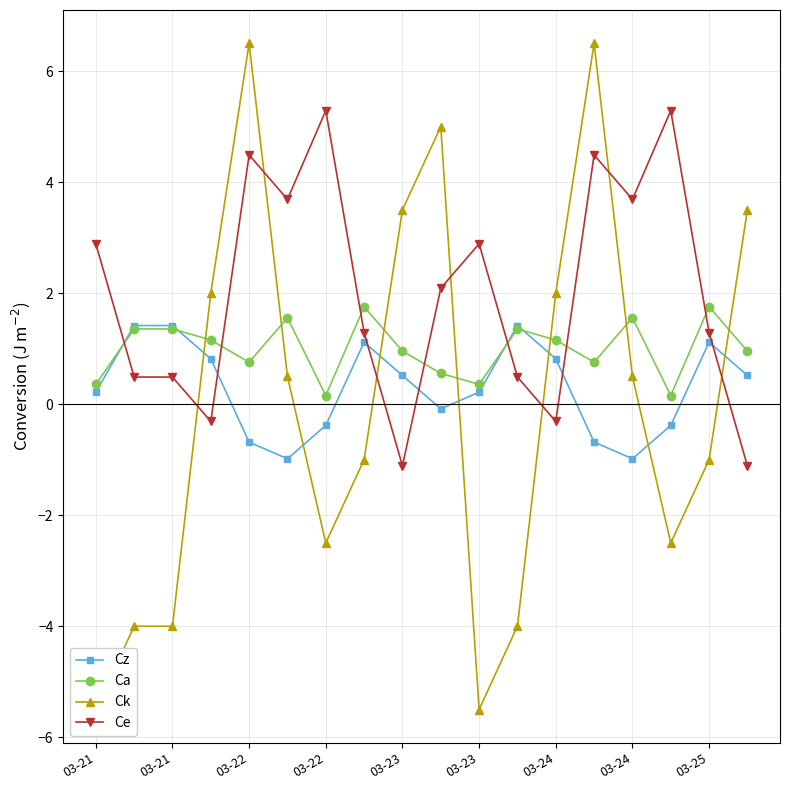

Is the value of Ce at 11 greater than the value of Ck at 15?

Yes